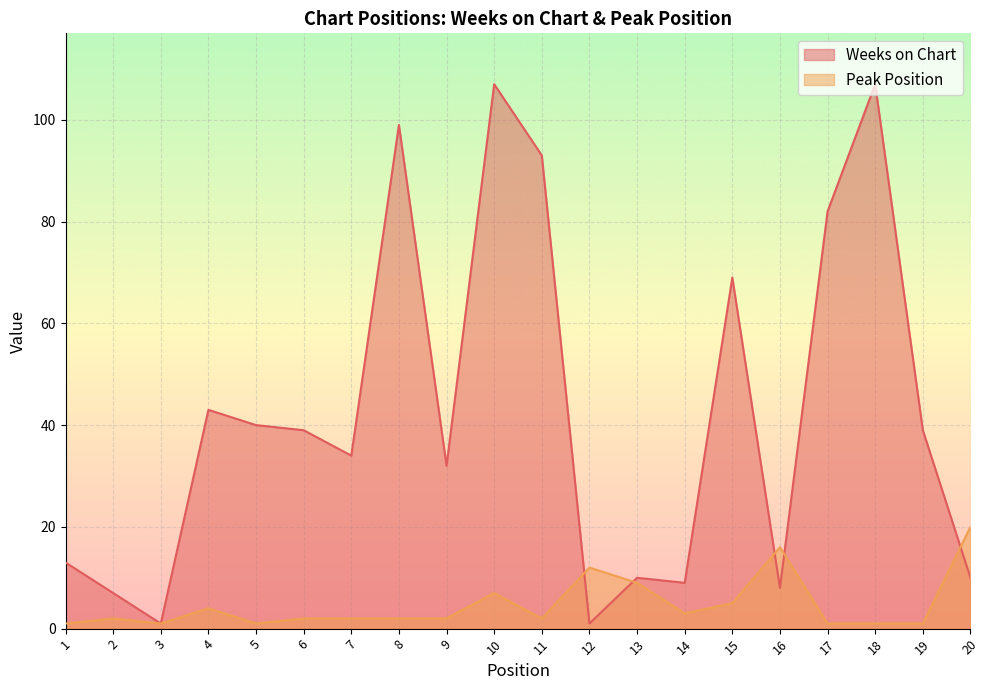

Between 1 and 8, which series saw the biggest shift?

Weeks on Chart